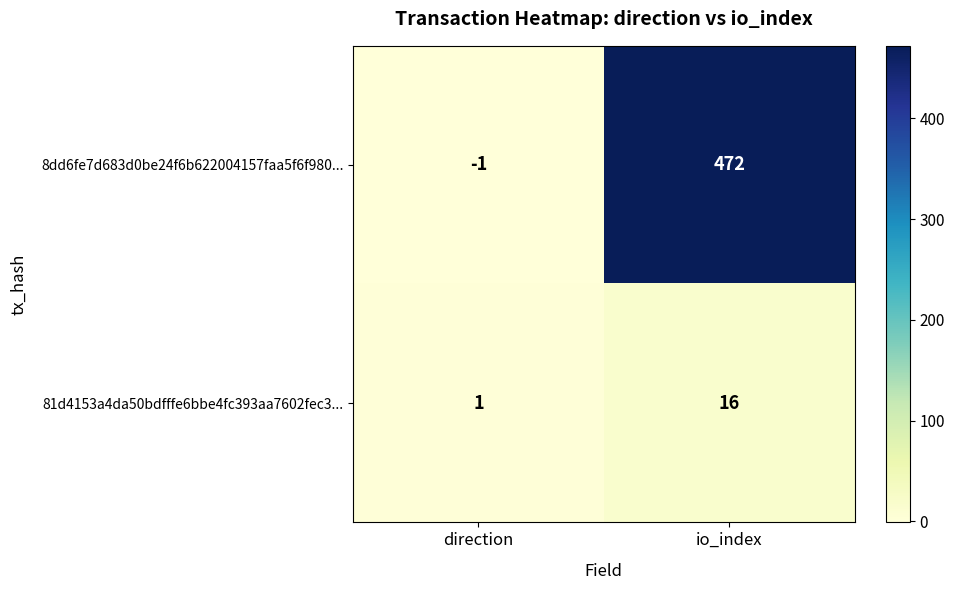

The value of 8dd6fe7d683d0be24f6b622004157faa5f6f980... at direction is -2. True or false?

False